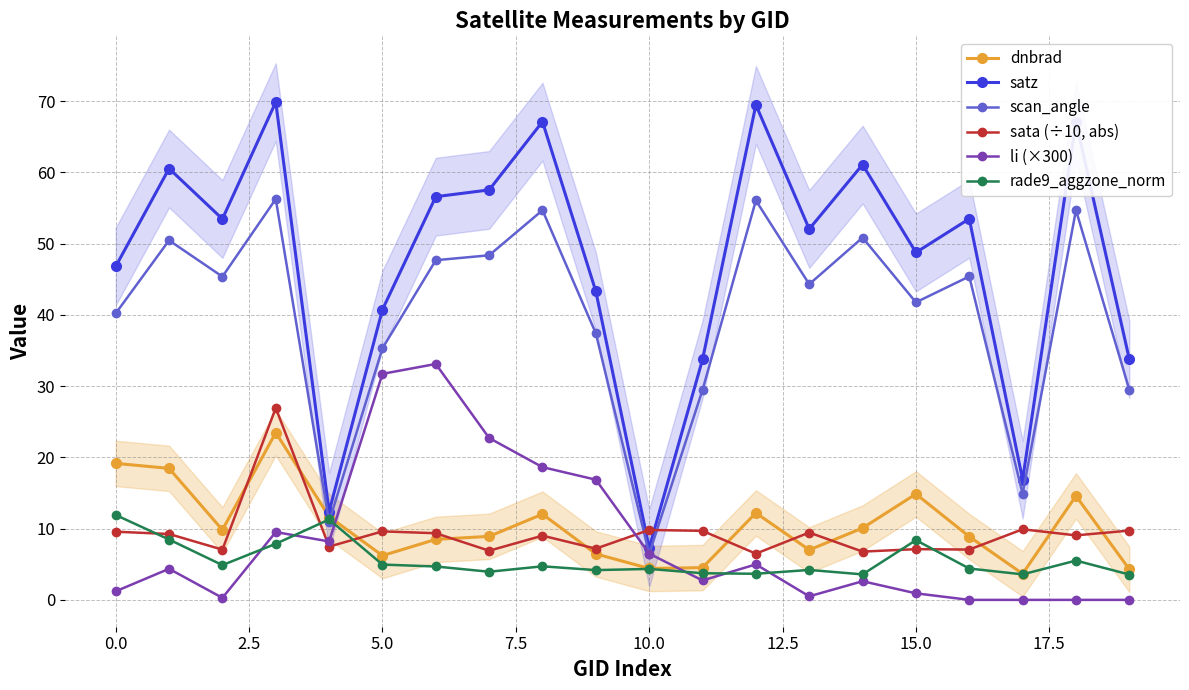

Does the chart have visible grid lines?

Yes